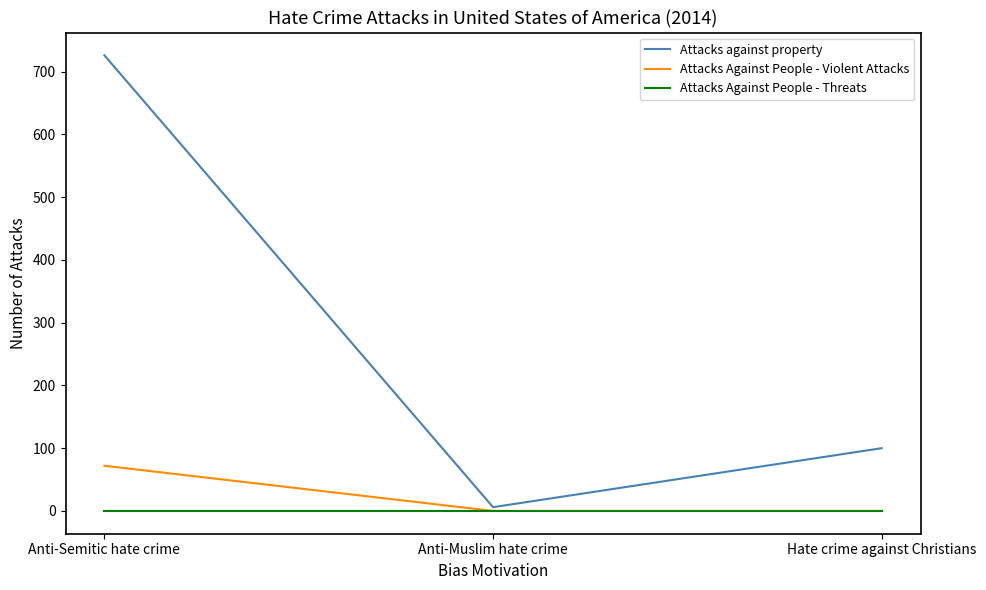

Which category has the highest value across all series?

Anti-Semitic hate crime